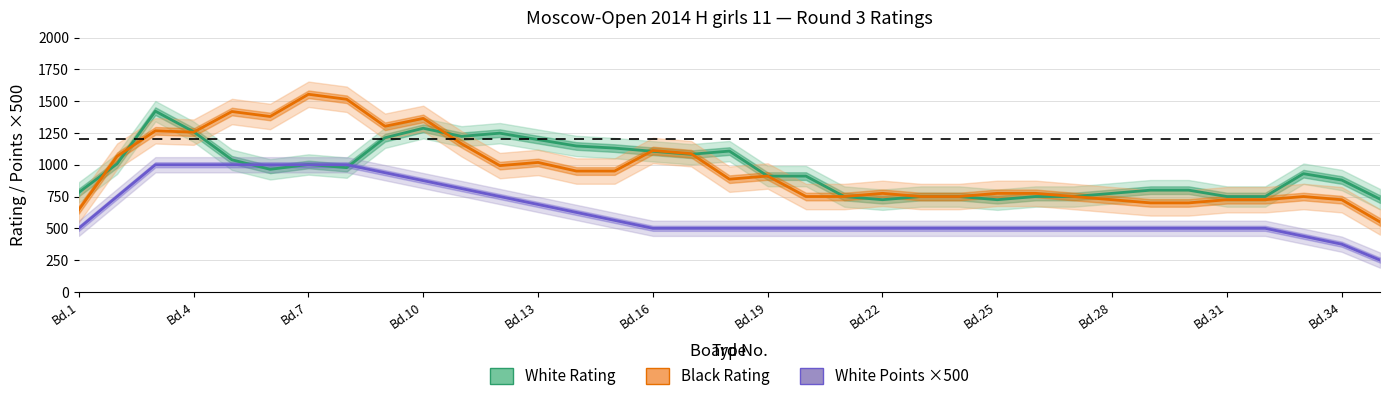

How many intersections are there between White Rating and Black Rating?

8